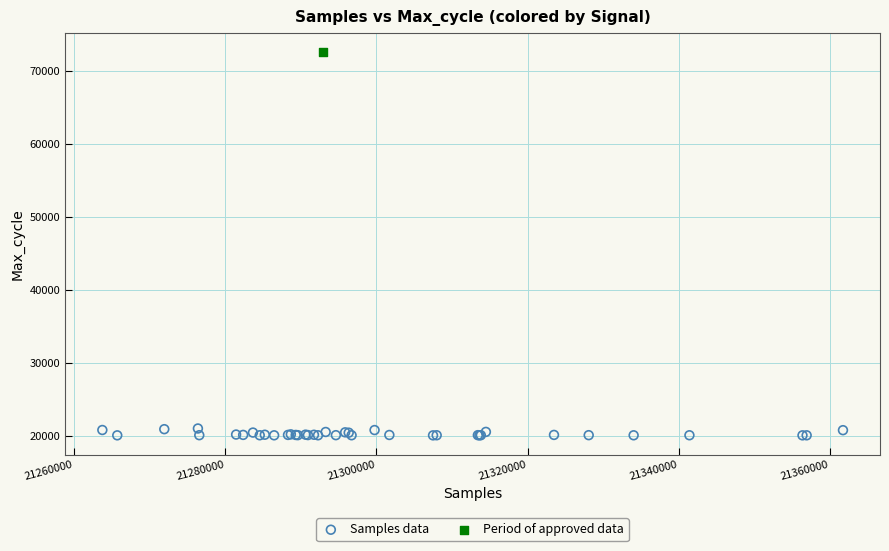

What are all the series names shown in the legend?

Samples data, Period of approved data